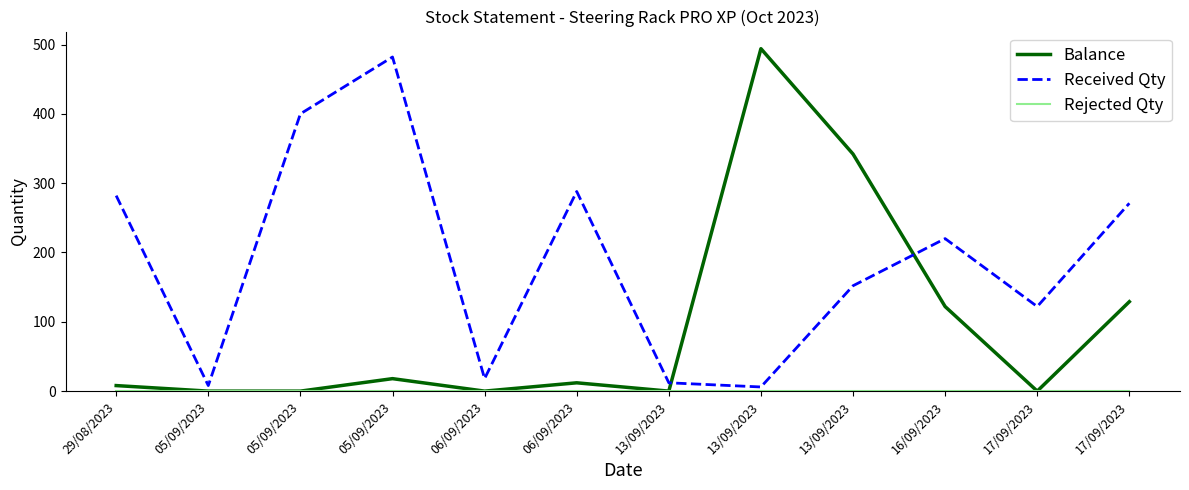

Which has a higher value, 17/09/2023 or 06/09/2023?

17/09/2023